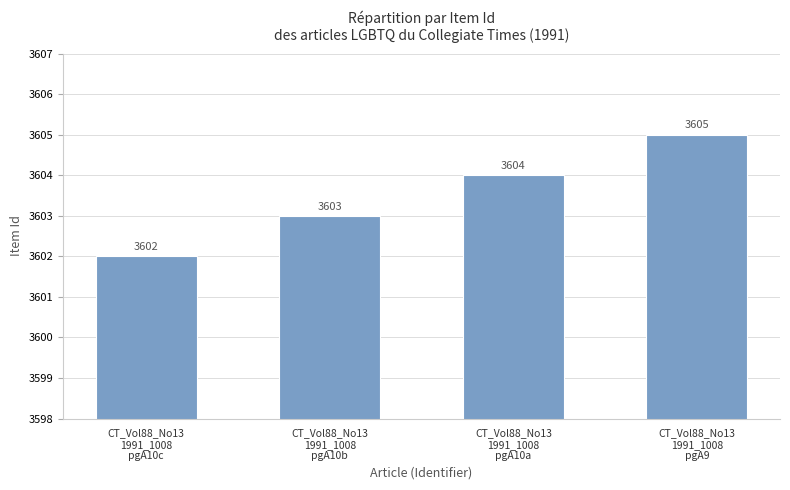

What is the value of the 1st bar from the left?

3602